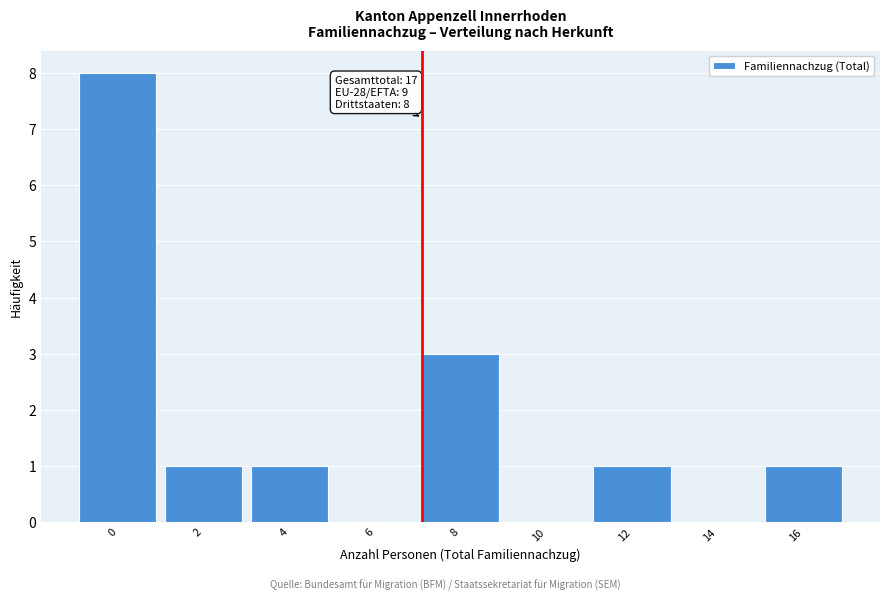

Reading right to left, transcribe all the data shown in this chart.

16=1	14=0	12=1	10=0	8=3	6=0	4=1	2=1	0=8